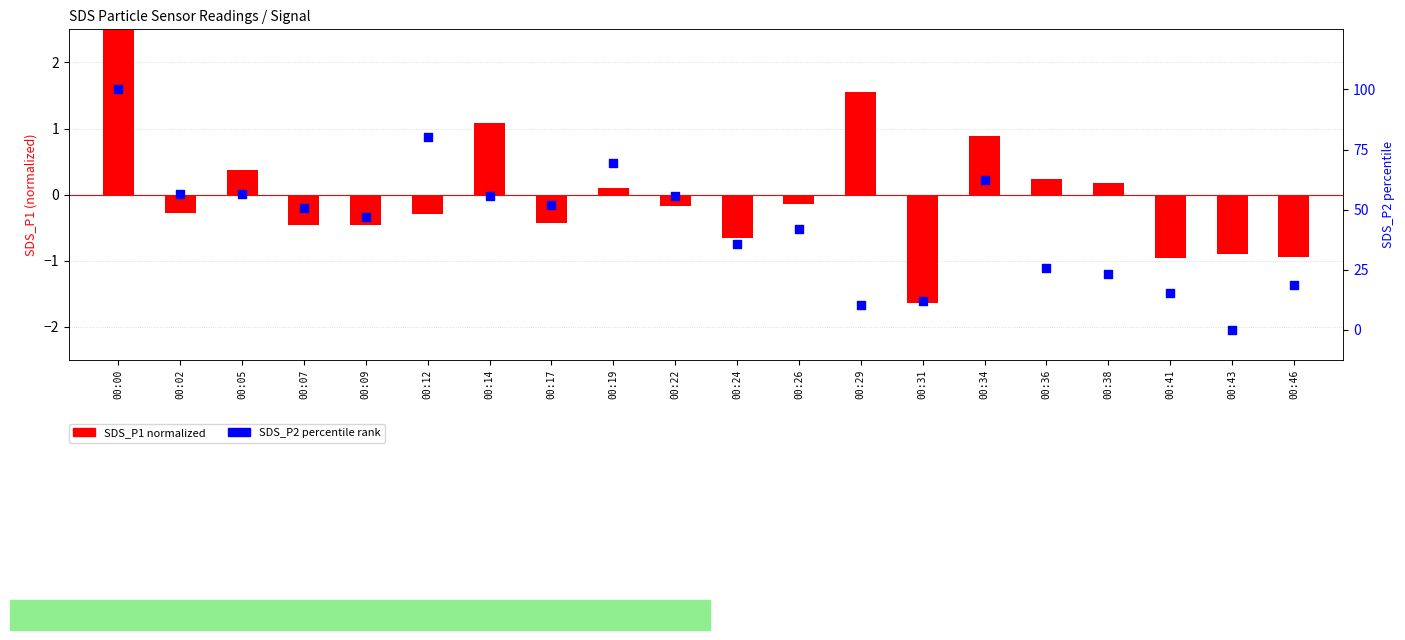

Which series has the largest total across all categories?

SDS_P2 percentile rank